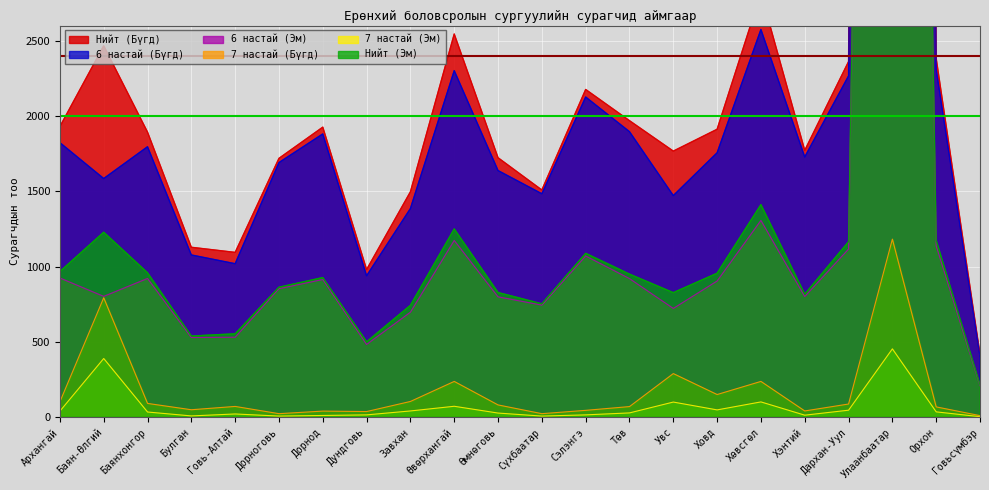

Reading left to right, transcribe all the data shown in this chart.

Нийт (Бүгд): Архангай=1930	Баян-Өлгий=2466	Баянхонгор=1893	Булган=1129	Говь-Алтай=1095	Дорноговь=1719	Дорнод=1926	Дундговь=981	Завхан=1497	Өвөрхангай=2544	Өмнөговь=1723	Сүхбаатар=1509	Сэлэнгэ=2176	Төв=1969	Увс=1767	Ховд=1912	Хөвсгөл=2816	Хэнтий=1772	Дархан-Уул=2361	Улаанбаатар=37317	Орхон=2383	Говьсүмбэр=418
6 настай (Бүгд): Архангай=1823	Баян-Өлгий=1585	Баянхонгор=1796	Булган=1078	Говь-Алтай=1020	Дорноговь=1691	Дорнод=1881	Дундговь=940	Завхан=1386	Өвөрхангай=2301	Өмнөговь=1638	Сүхбаатар=1484	Сэлэнгэ=2126	Төв=1896	Увс=1472	Ховд=1756	Хөвсгөл=2574	Хэнтий=1728	Дархан-Уул=2266	Улаанбаатар=36074	Орхон=2310	Говьсүмбэр=406
6 настай (Эм): Архангай=925	Баян-Өлгий=803	Баянхонгор=922	Булган=530	Говь-Алтай=532	Дорноговь=854	Дорнод=915	Дундговь=484	Завхан=698	Өвөрхангай=1174	Өмнөговь=800	Сүхбаатар=745	Сэлэнгэ=1071	Төв=921	Увс=723	Ховд=905	Хөвсгөл=1307	Хэнтий=802	Дархан-Уул=1117	Улаанбаатар=17764	Орхон=1138	Говьсүмбэр=211
7 настай (Бүгд): Архангай=104	Баян-Өлгий=794	Баянхонгор=93	Булган=51	Говь-Алтай=73	Дорноговь=25	Дорнод=42	Дундговь=39	Завхан=106	Өвөрхангай=239	Өмнөговь=83	Сүхбаатар=25	Сэлэнгэ=47	Төв=72	Увс=291	Ховд=152	Хөвсгөл=239	Хэнтий=43	Дархан-Уул=89	Улаанбаатар=1183	Орхон=70	Говьсүмбэр=12
7 настай (Эм): Архангай=42	Баян-Өлгий=391	Баянхонгор=36	Булган=10	Говь-Алтай=23	Дорноговь=9	Дорнод=13	Дундговь=17	Завхан=43	Өвөрхангай=74	Өмнөговь=29	Сүхбаатар=9	Сэлэнгэ=17	Төв=30	Увс=102	Ховд=50	Хөвсгөл=103	Хэнтий=15	Дархан-Уул=48	Улаанбаатар=455	Орхон=37	Говьсүмбэр=5
Нийт (Эм): Архангай=968	Баян-Өлгий=1229	Баянхонгор=960	Булган=540	Говь-Алтай=555	Дорноговь=864	Дорнод=928	Дундговь=502	Завхан=744	Өвөрхангай=1251	Өмнөговь=829	Сүхбаатар=754	Сэлэнгэ=1089	Төв=951	Увс=828	Ховд=957	Хөвсгөл=1412	Хэнтий=818	Дархан-Уул=1166	Улаанбаатар=18237	Орхон=1175	Говьсүмбэр=216